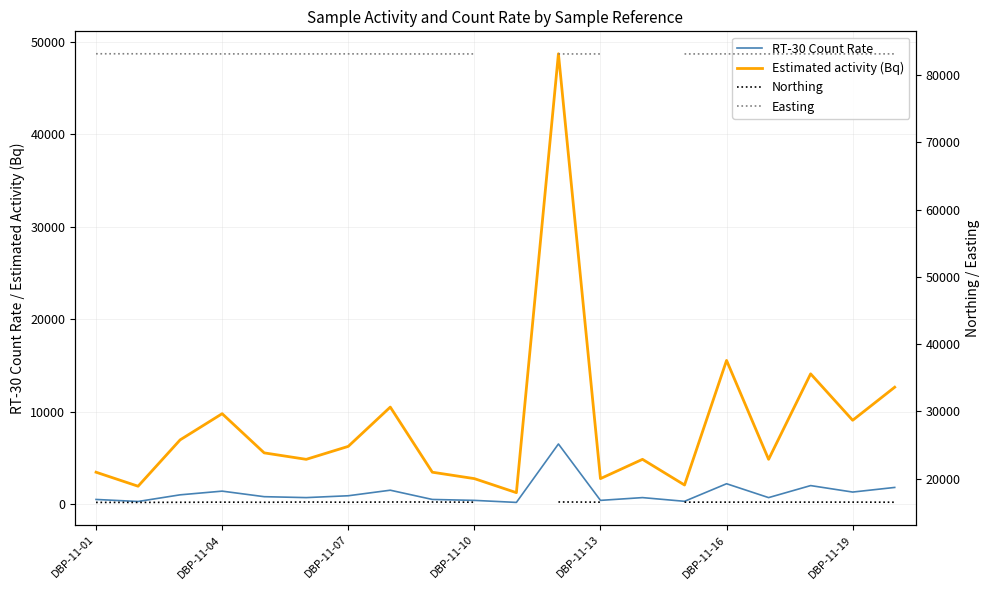

What is the spread (max minus min) of values at 8?

82672.0